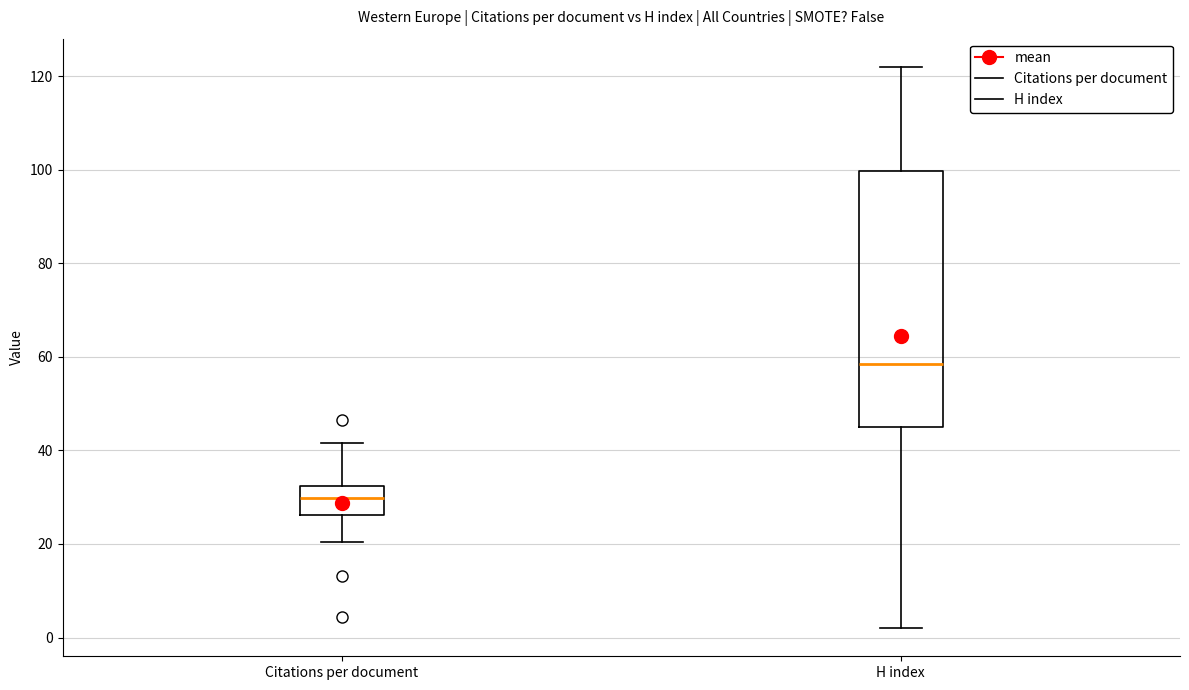

Comparing the boxes themselves (not the whiskers), which one is the tallest?

H index